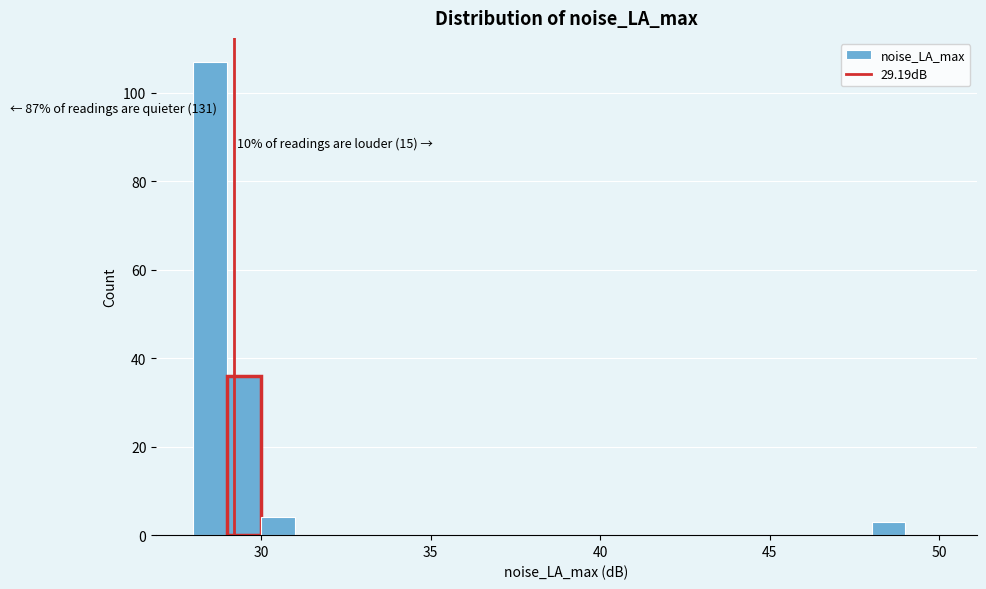

Read against the x-axis, roughly where is the centre of the tallest bar?

28.5